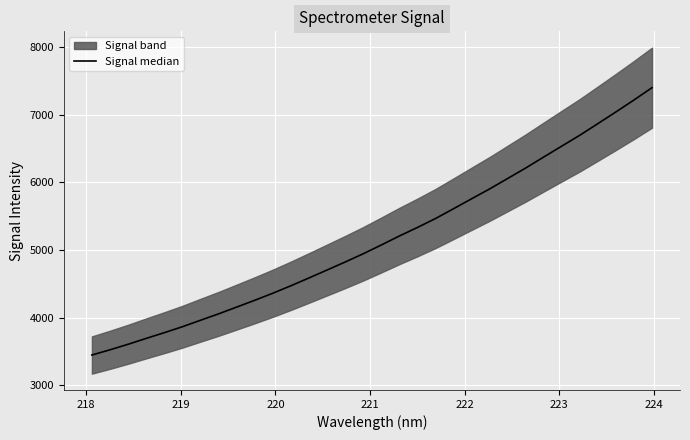

How many lines are shown in the chart?

1